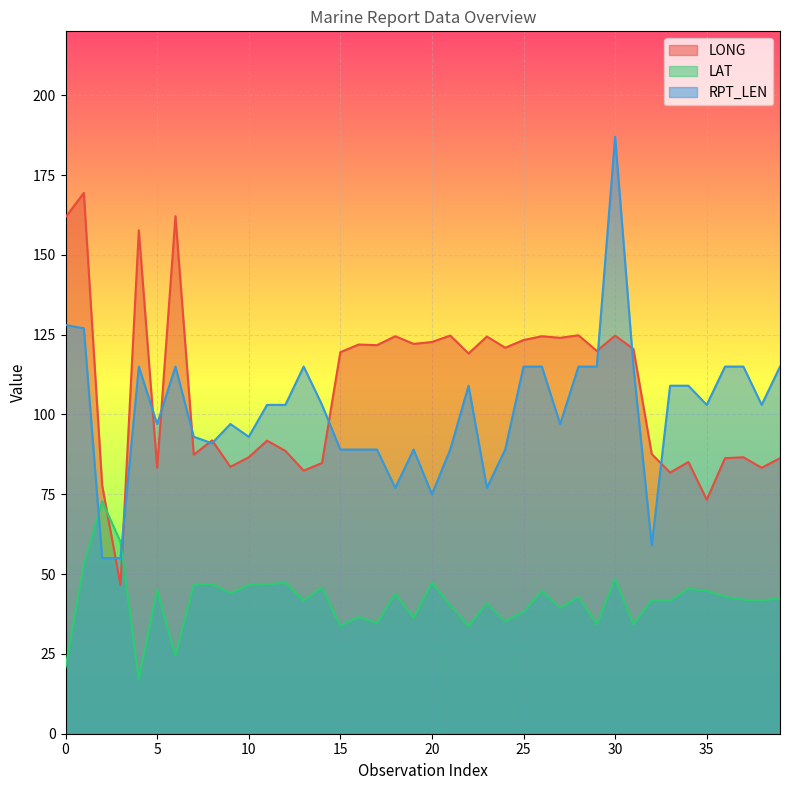

Reading left to right, extract all data points from this chart.

LONG: 161.8	169.4	77.8	46.6	157.7	83.3	162.1	87.4	91.9	83.6	86.6	91.8	88.6	82.4	84.8	119.5	121.9	121.7	124.5	122.1	122.7	124.7	119.1	124.4	120.9	123.3	124.5	124.0	124.8	119.9	124.7	120.5	87.6	81.8	85.1	73.3	86.3	86.6	83.3	86.3
LAT: 20.8	52.9	72.8	60.1	17.0	45.0	24.4	46.7	46.9	44.0	46.6	46.8	47.3	41.7	45.8	33.8	36.6	34.7	43.8	36.3	47.3	40.3	33.7	40.9	35.2	38.2	44.7	39.4	42.8	34.3	48.5	34.3	41.9	41.6	45.4	44.8	42.9	42.0	41.7	42.4
RPT_LEN: 128.0	127.0	55.0	55.0	115.0	97.0	115.0	93.0	91.0	97.0	93.0	103.0	103.0	115.0	103.0	89.0	89.0	89.0	77.0	89.0	75.0	89.0	109.0	77.0	89.0	115.0	115.0	97.0	115.0	115.0	187.0	115.0	59.0	109.0	109.0	103.0	115.0	115.0	103.0	115.0